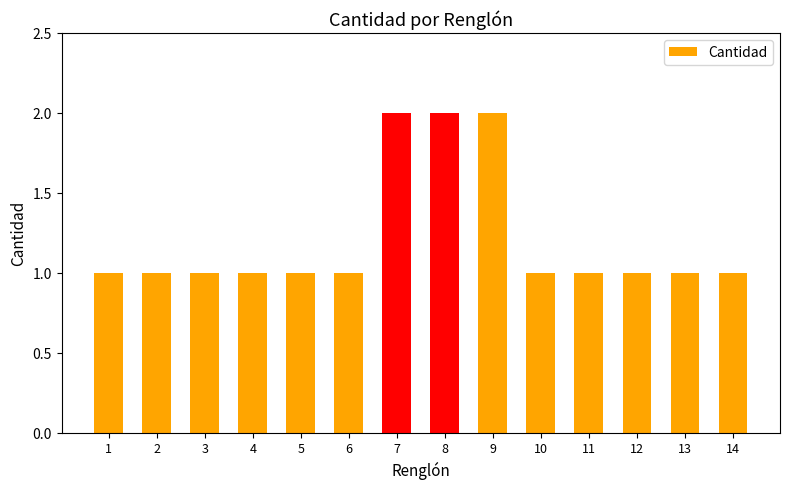

Approximately how many times larger is the value at 10 compared to 1?

1.0